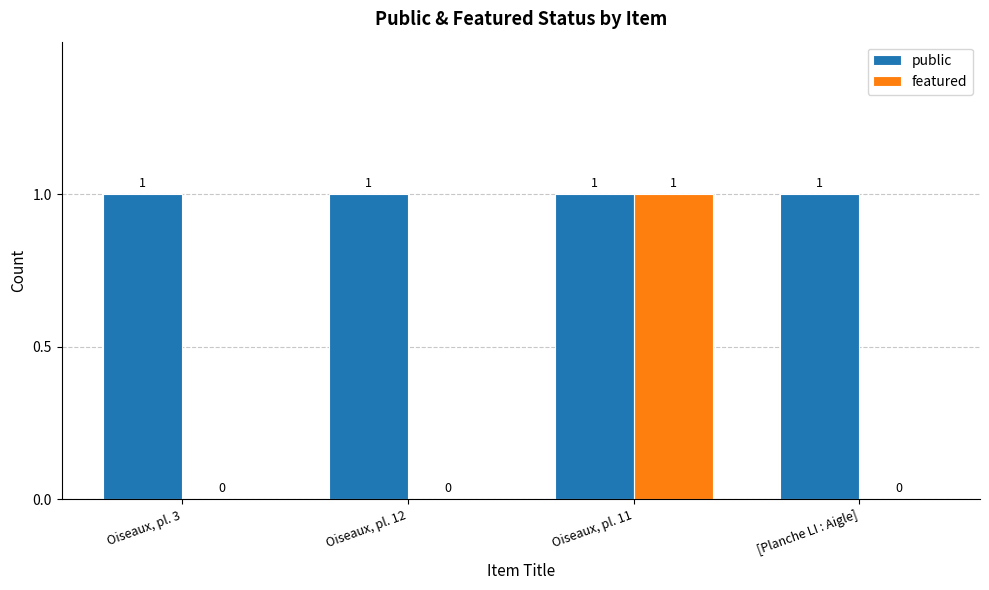

Is it true that featured equals 0 at Oiseaux, pl. 12?

True